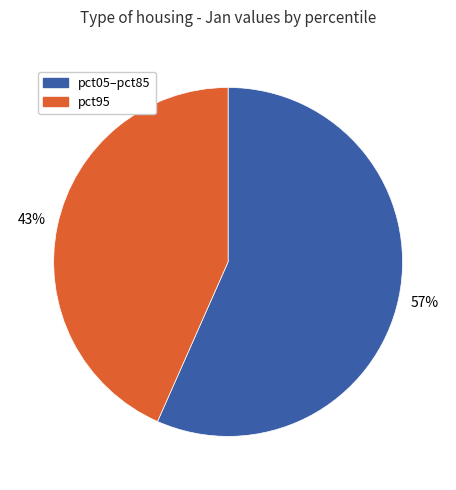

How many segments does this pie chart have?

2